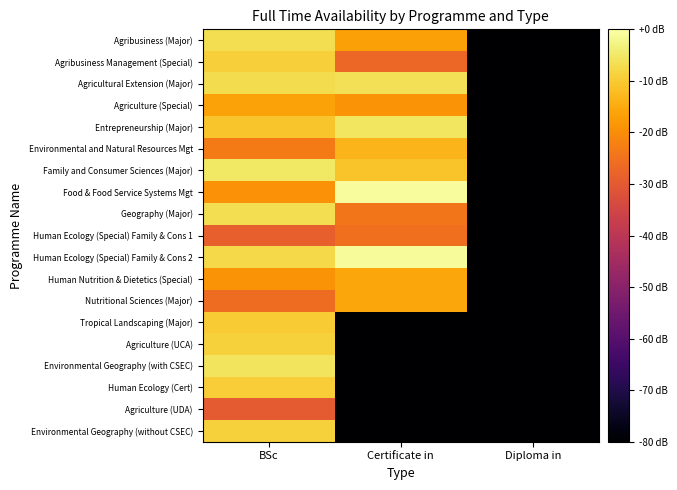

What is the total value across all series at Certificate in?

-662.1